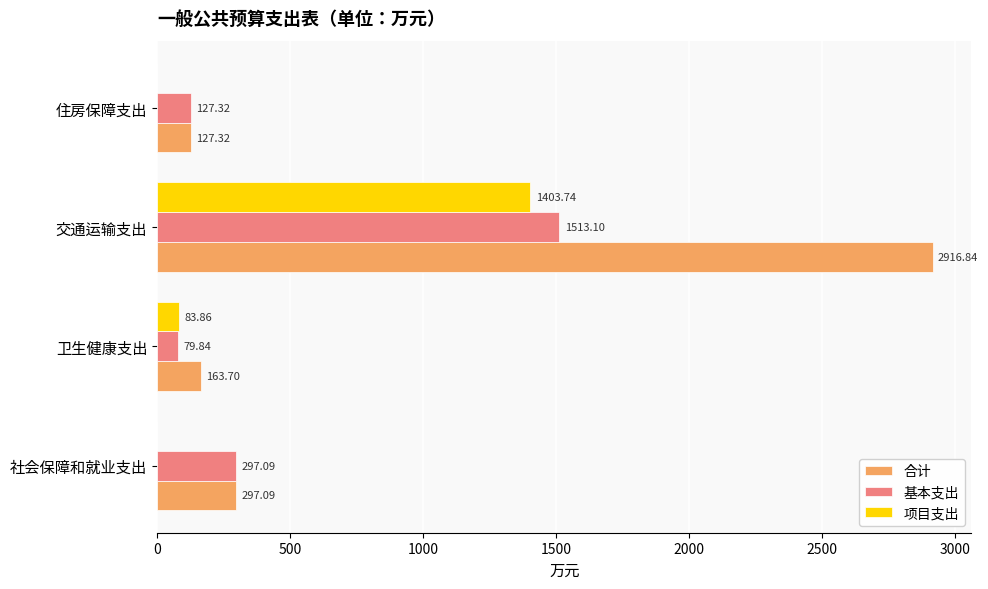

Which label corresponds to the largest value in the chart?

交通运输支出